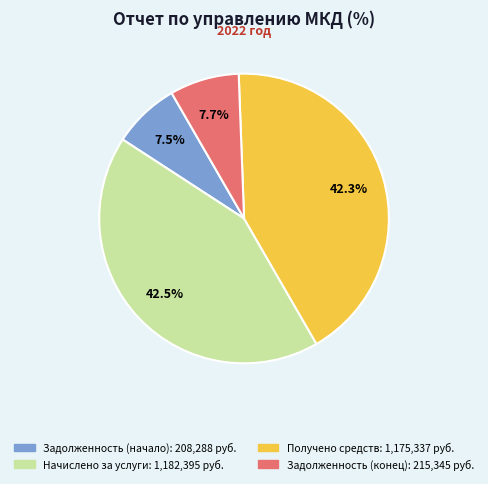

How many segments does this pie chart have?

4